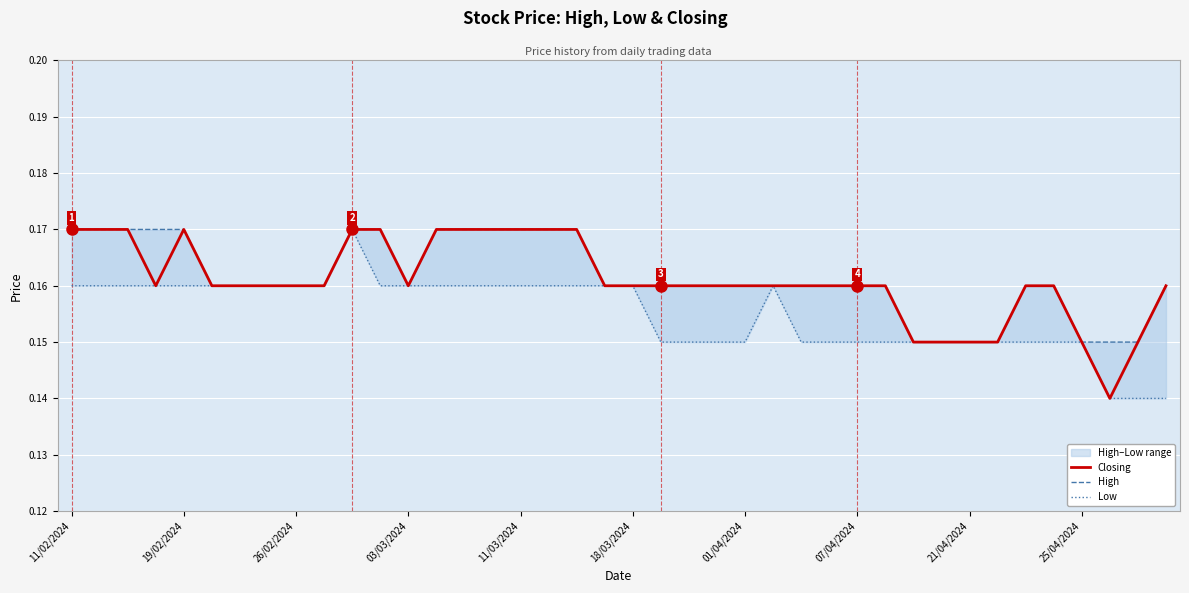

What is the value of the Low point at the 8th from the left?

0.2